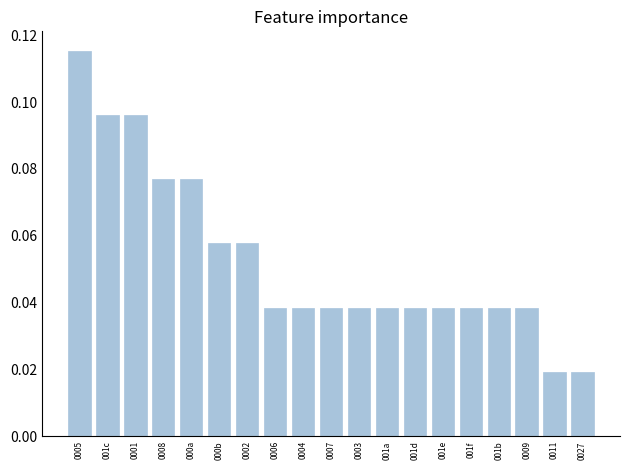

Are the bars horizontal?

No